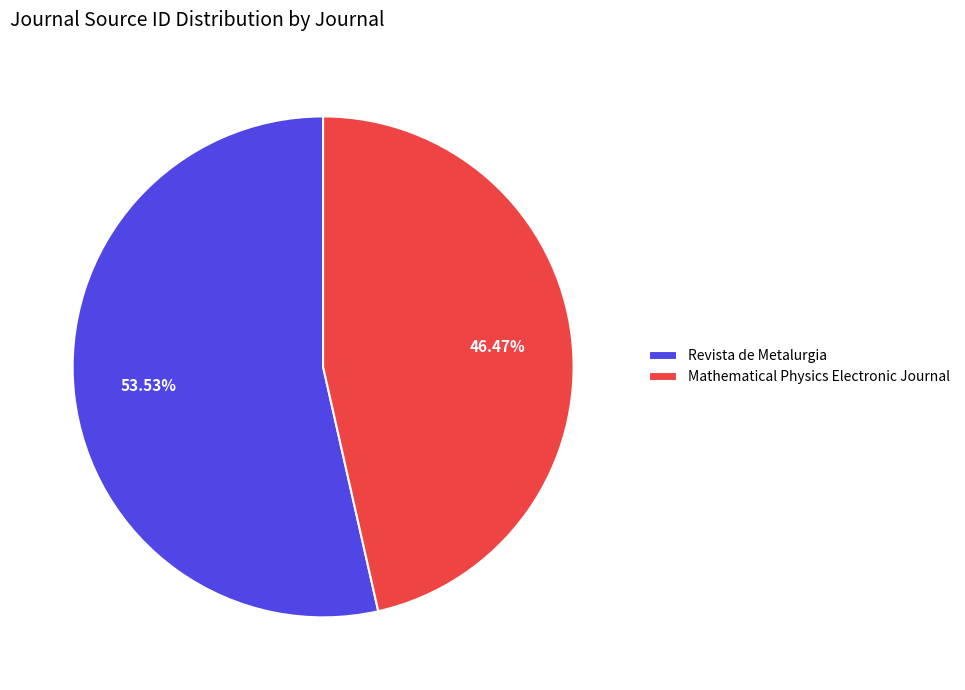

Which category has the smallest portion of the pie?

Mathematical Physics Electronic Journal